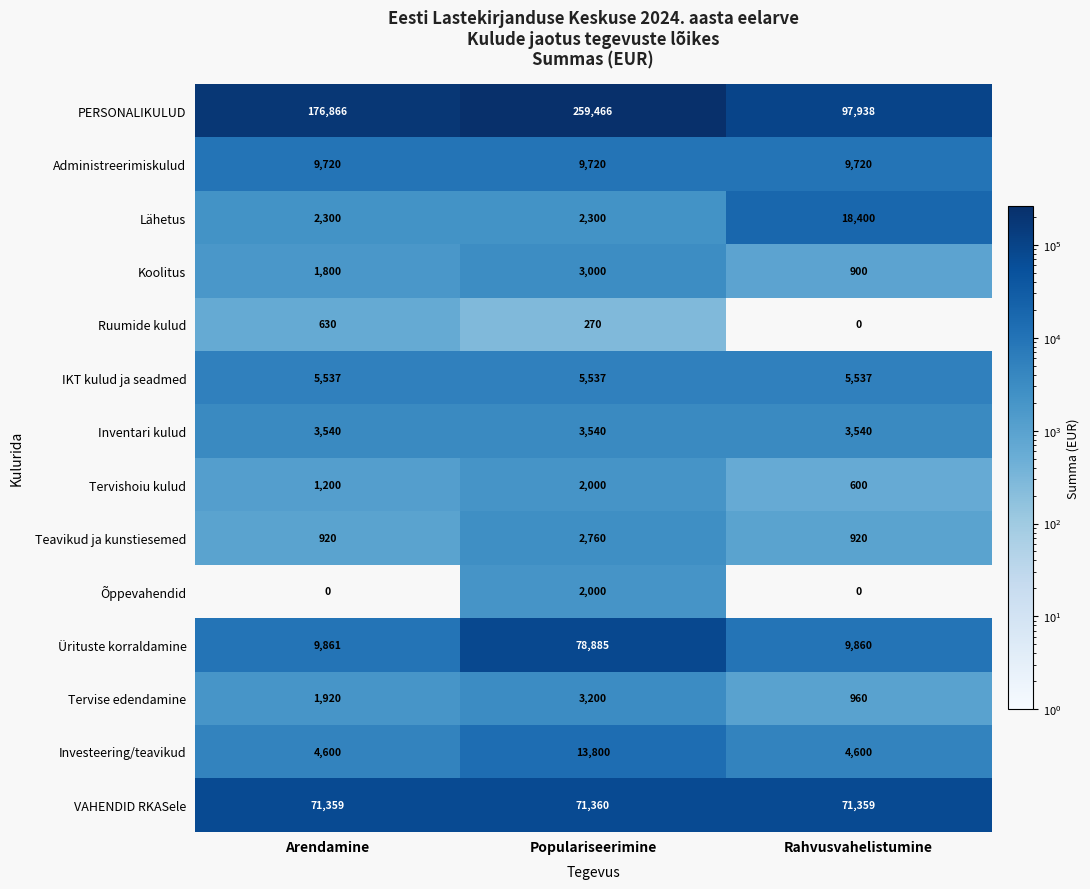

What is the total value across all series at Rahvusvahelistumine?

224334